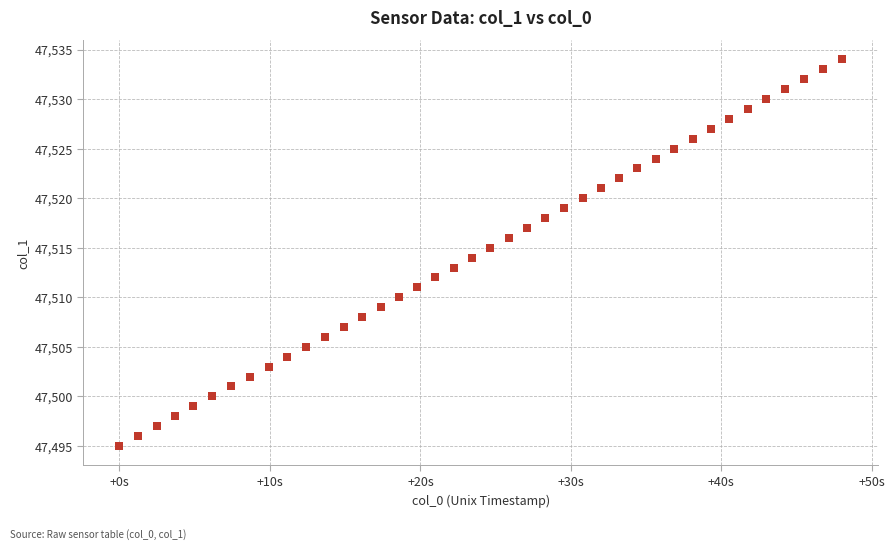

What is the range of Y values (max minus min)?

39